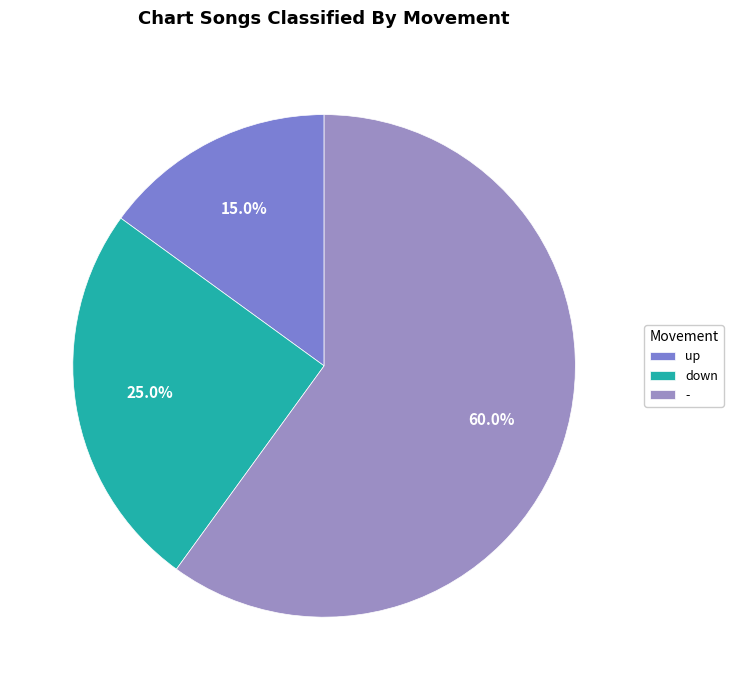

What percentage is the down slice, to the nearest percent?

25%